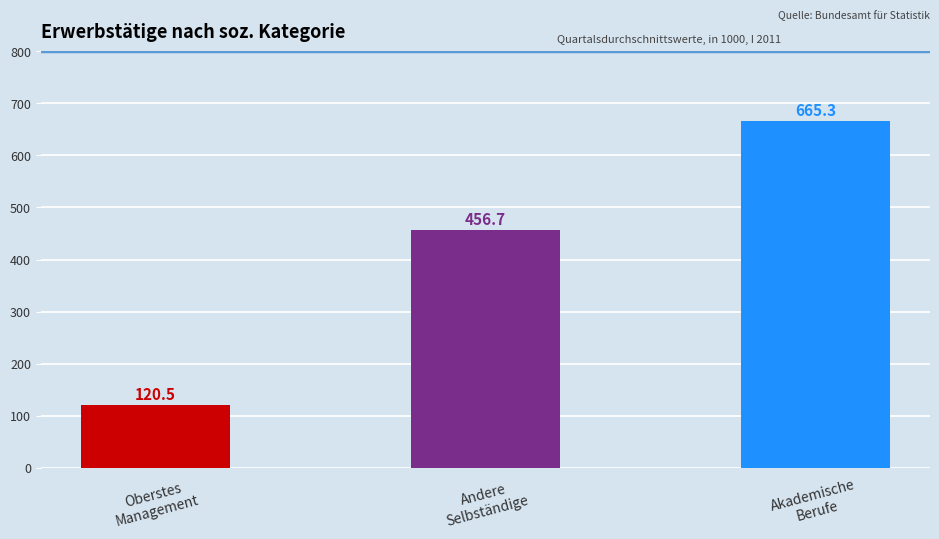

What is the greatest value displayed?

665.3